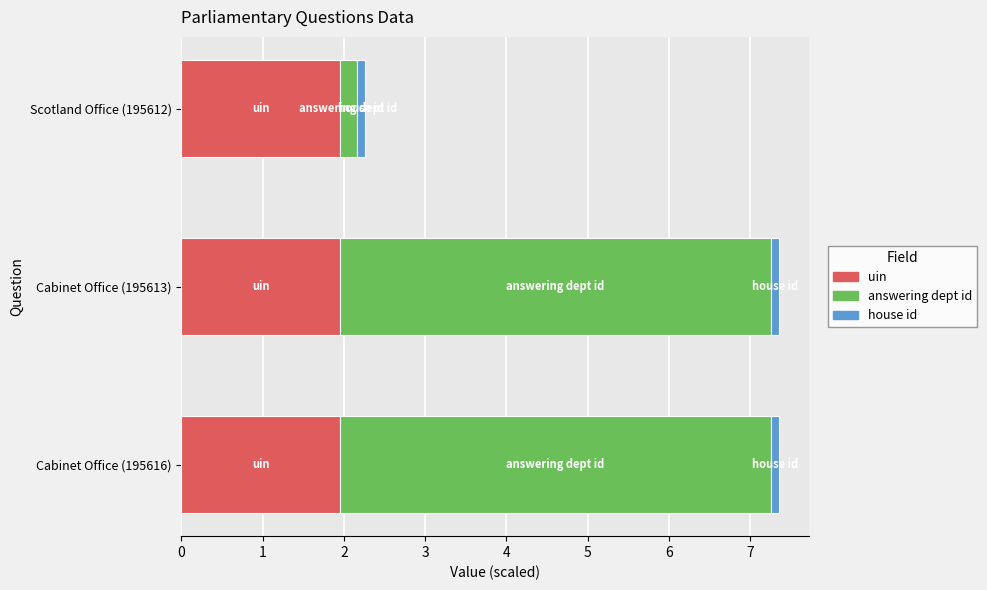

Is it true that uin equals 2.7 at Cabinet Office (195613)?

False